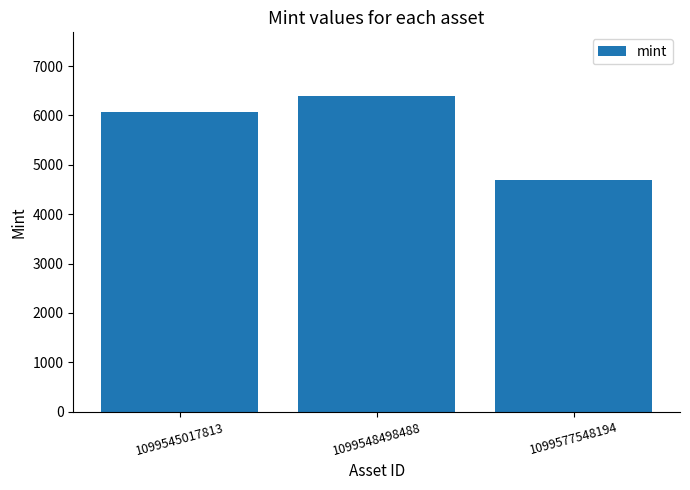

Rank the categories by value from highest to lowest.

1099548498488, 1099545017813, 1099577548194